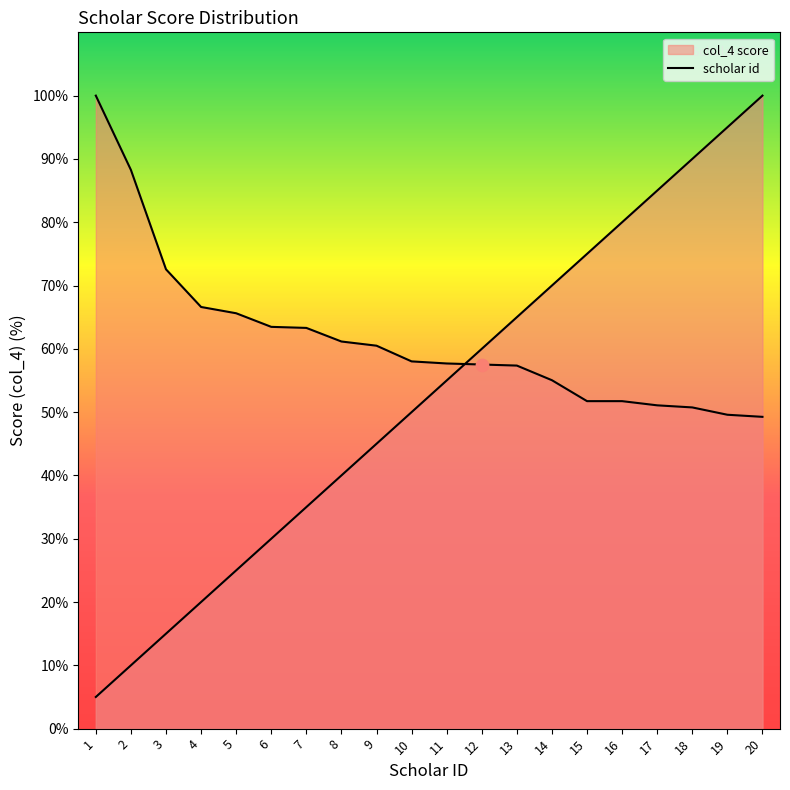

Which series has the largest total across all categories?

col_4